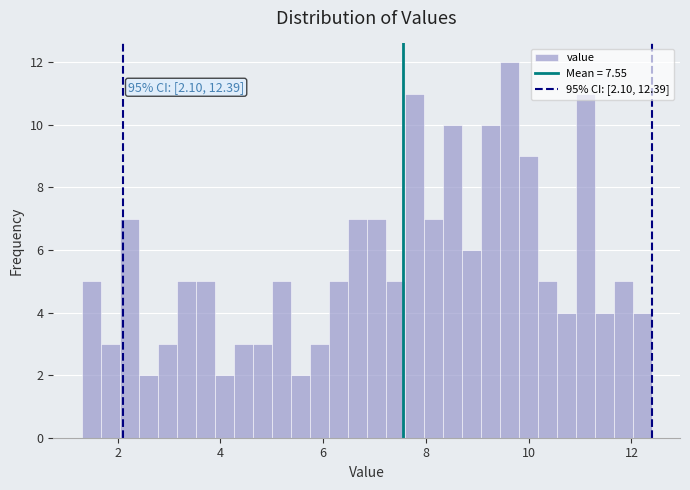

Around what value on the x-axis is the tallest bar? Give the approximate position of its centre, as read against the axis.

9.6